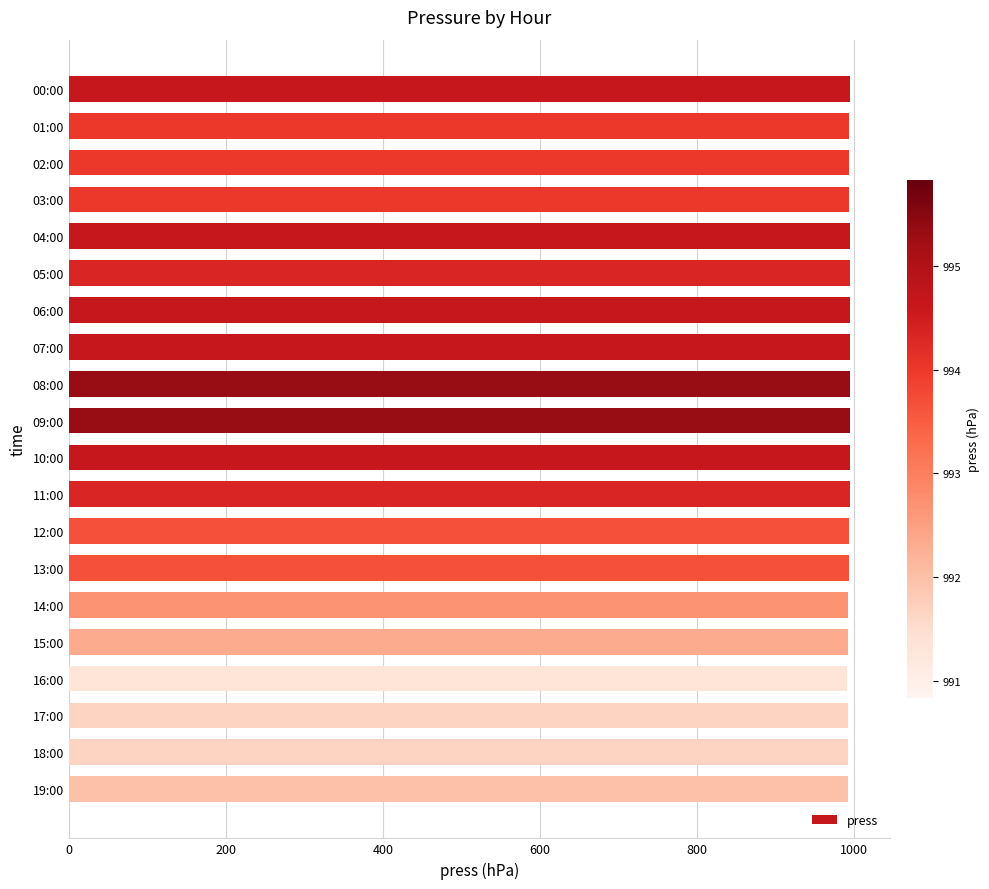

What is the label of the 15th bar from the top?

14:00